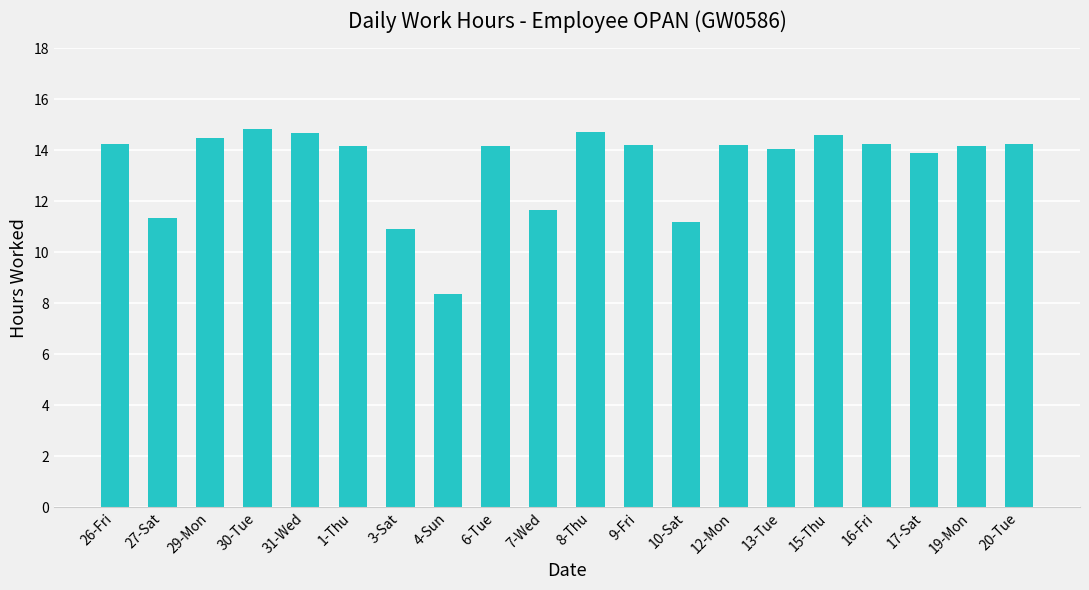

What is the label of the 1st bar from the left?

26-Fri